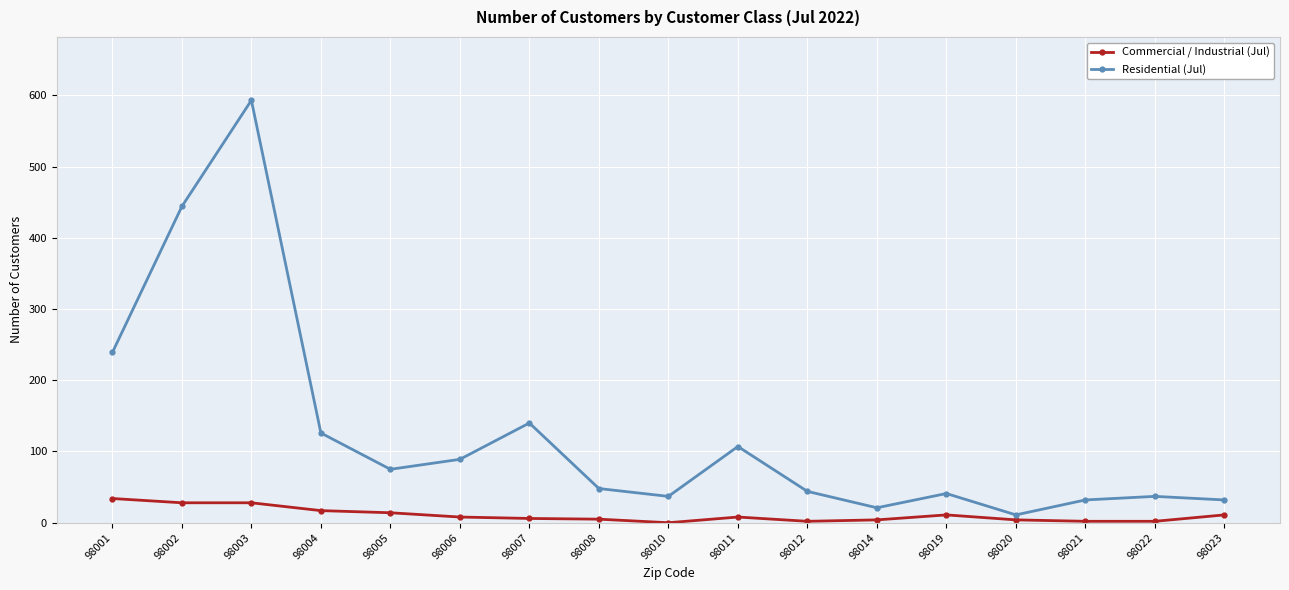

Count the number of categories in the chart.

17